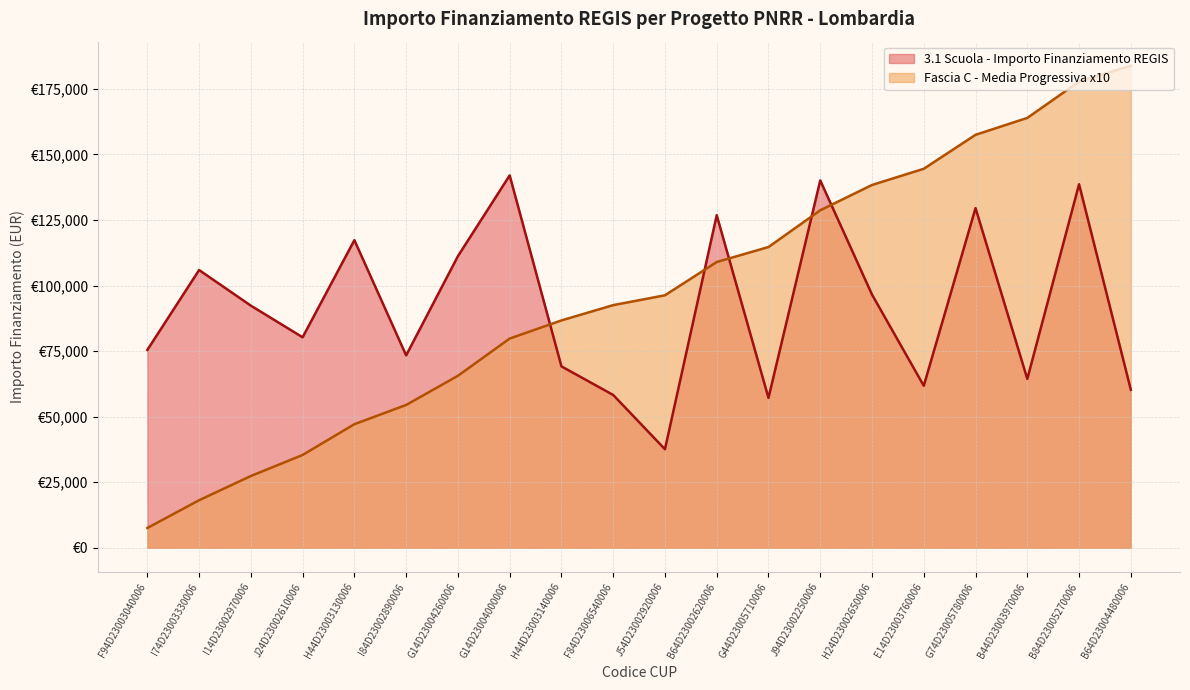

Does the chart display data point markers on the line(s)?

No